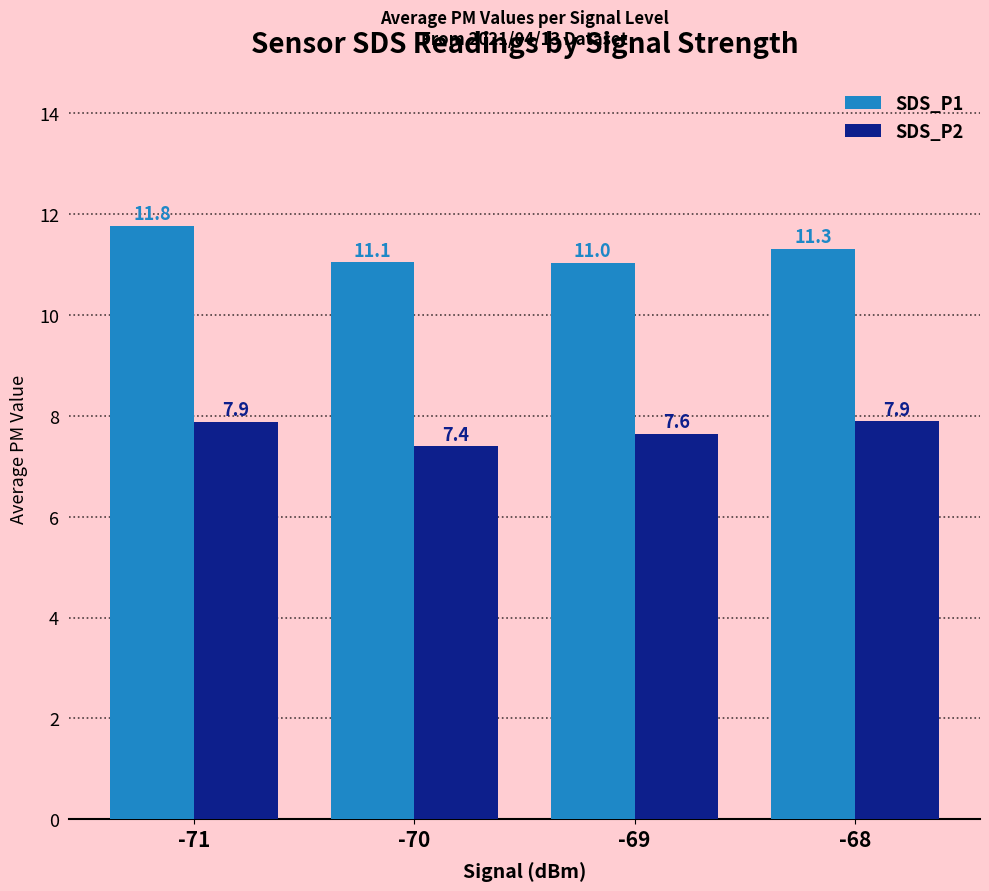

Rank the series by their average value, from highest to lowest.

SDS_P1, SDS_P2